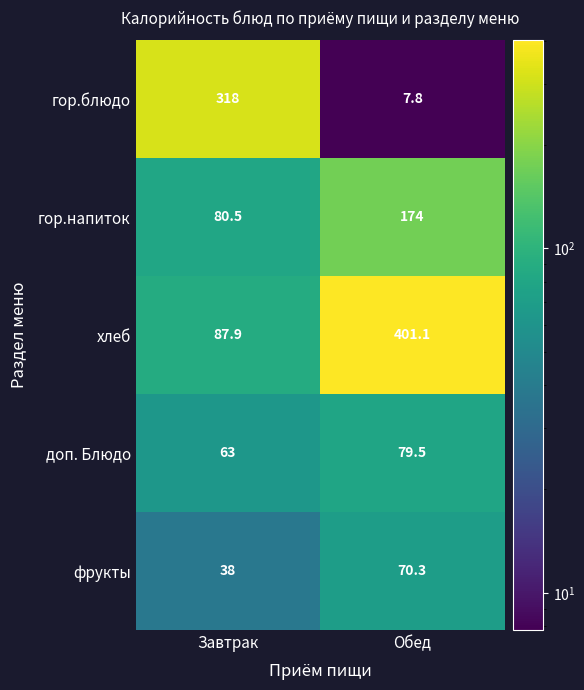

What is the sum of all фрукты values?

108.3